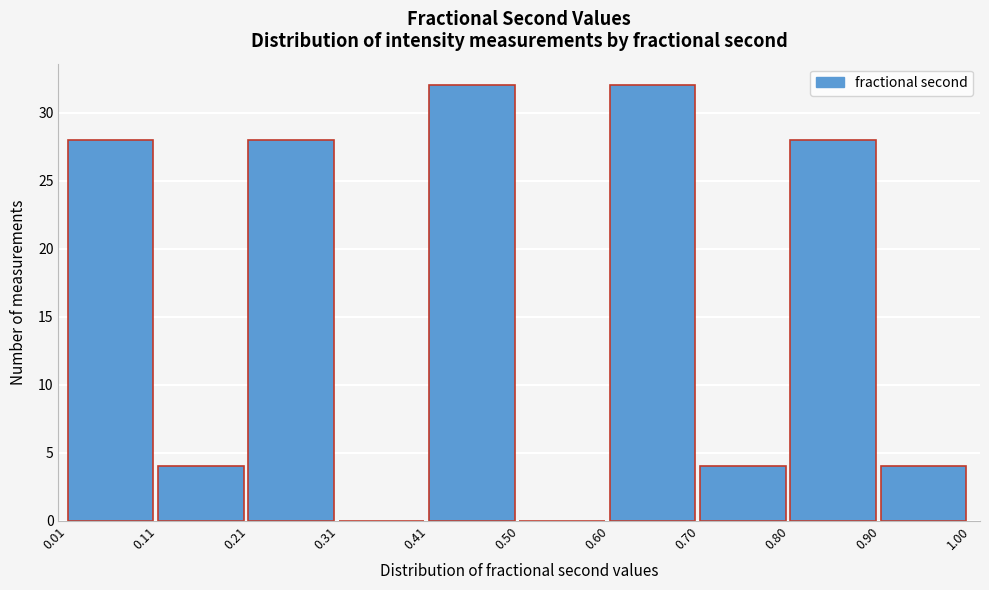

Reading left to right, list every bar in this chart as the range it spans on the x-axis followed by its height. The values are not printed on the chart, so give them approximately, as read against the axis.

0.01 to 0.11: 28
0.11 to 0.21: 4
0.21 to 0.31: 28
0.31 to 0.41: 0
0.41 to 0.50: 32
0.50 to 0.60: 0
0.60 to 0.70: 32
0.70 to 0.80: 4
0.80 to 0.90: 28
0.90 to 1.00: 4